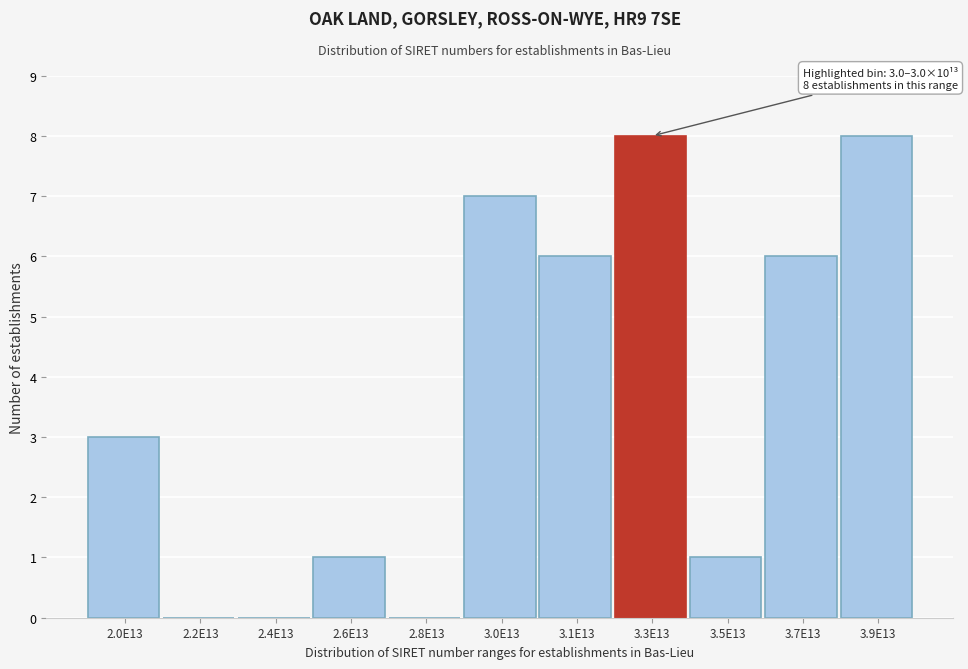

Reading left to right, what are all the values shown in this chart?

2.0E13=3	2.2E13=0	2.4E13=0	2.6E13=1	2.8E13=0	3.0E13=7	3.1E13=6	3.3E13=8	3.5E13=1	3.7E13=6	3.9E13=8